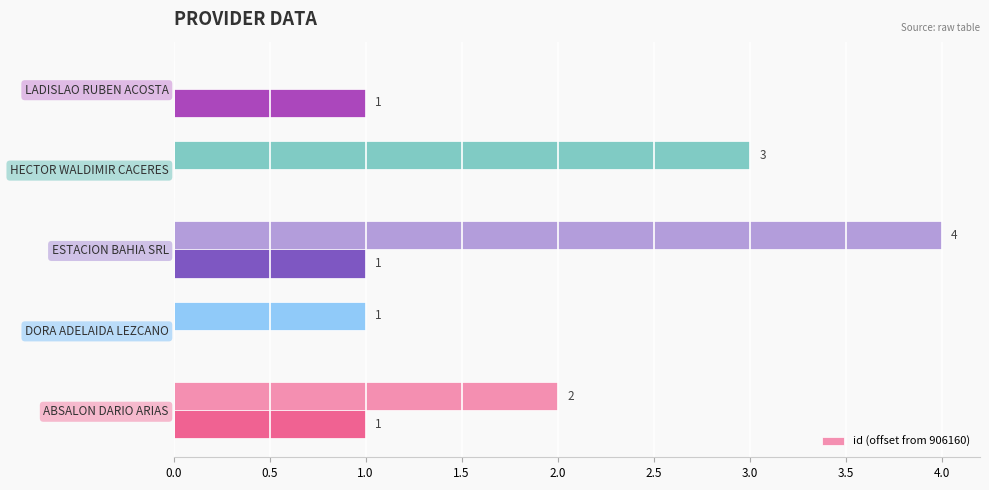

What is the highest value of the id (offset from 906160) series?

4